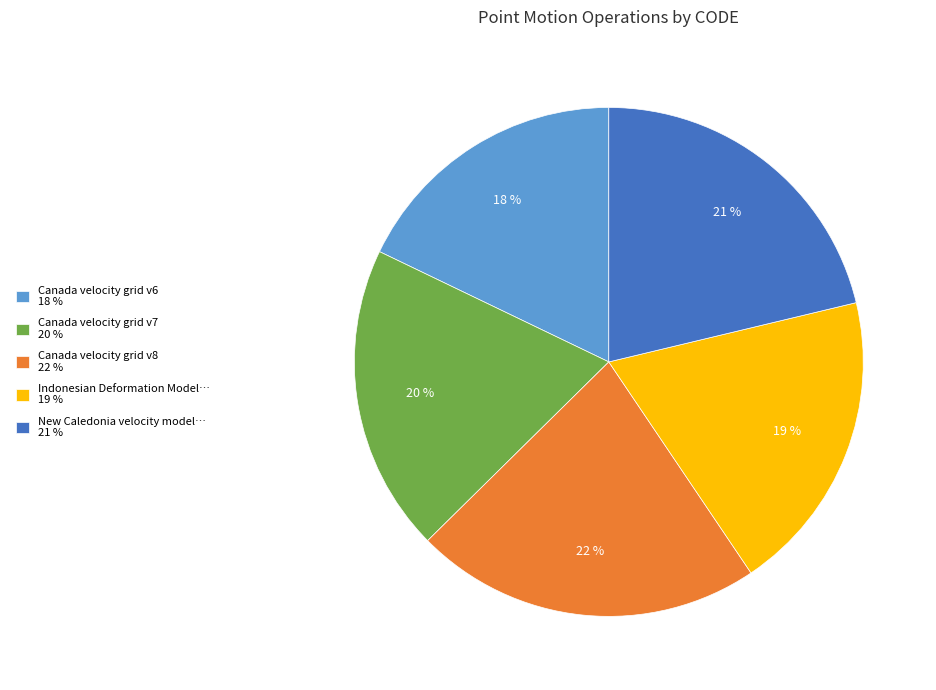

Between New Caledonia velocity model… 21 % and Canada velocity grid v8 22 %, which is larger?

Canada velocity grid v8 22 %